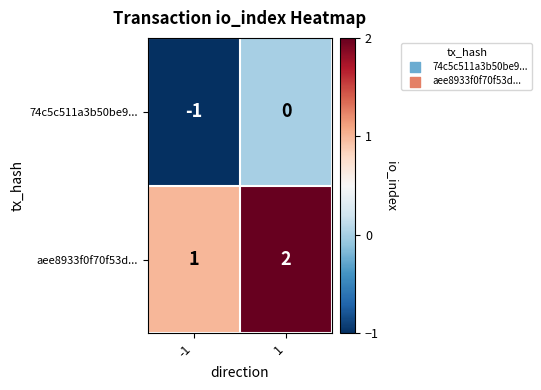

List the series in order of their overall mean, lowest first.

74c5c511a3b50be9..., aee8933f0f70f53d...